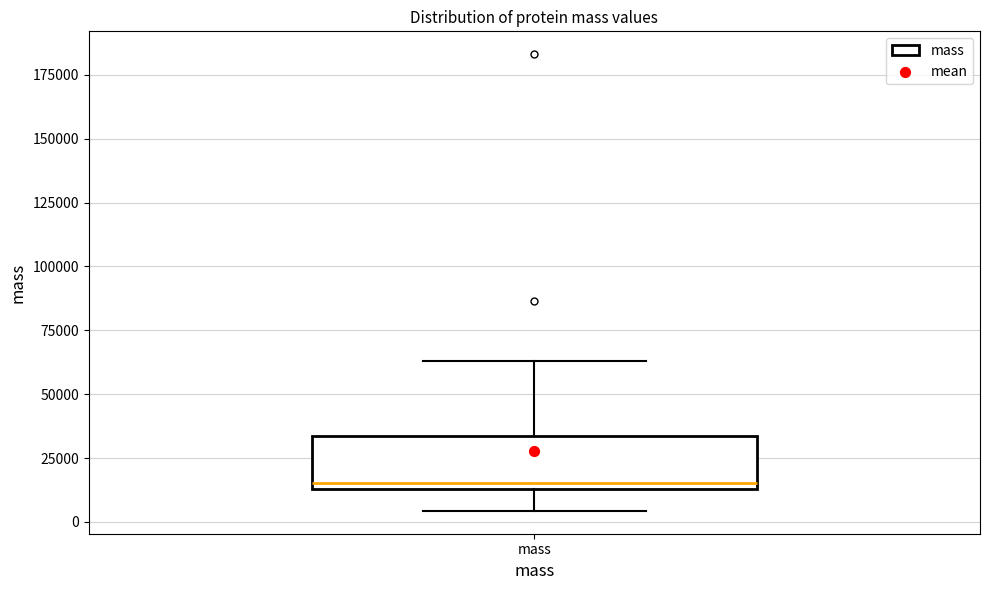

Transcribe this box plot: give where the median line is, the range the box spans, and where the two whiskers end, as read against the y-axis. The values are not printed on the chart, so give them approximately, as read against the axis.

median 15000 (just above the box's lower edge), box 15000 to 35000, whiskers 5000 to 65000